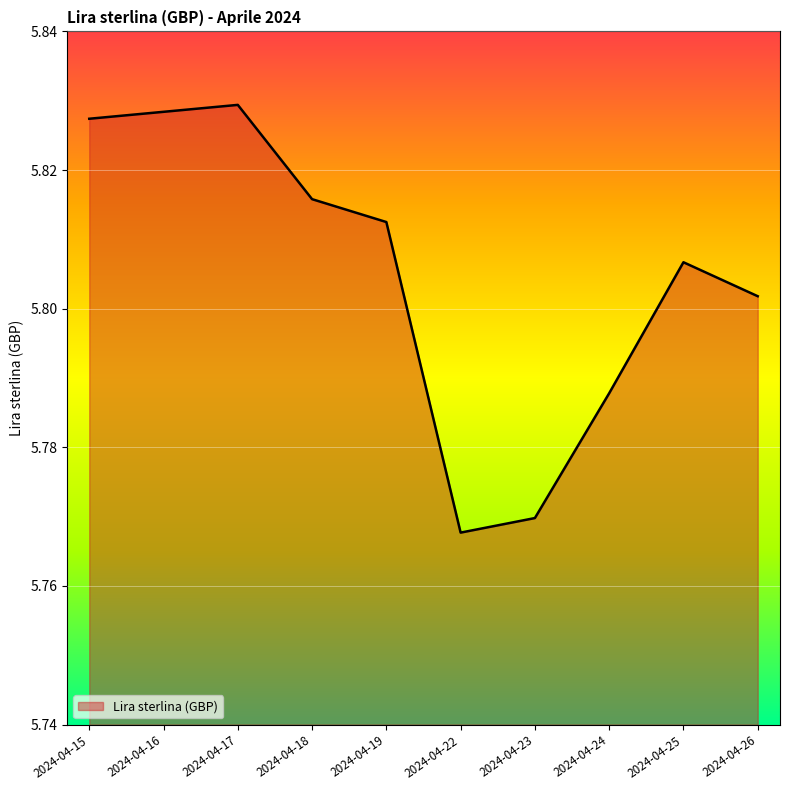

True or false: the data shows 10.3 at 2024-04-19.

False